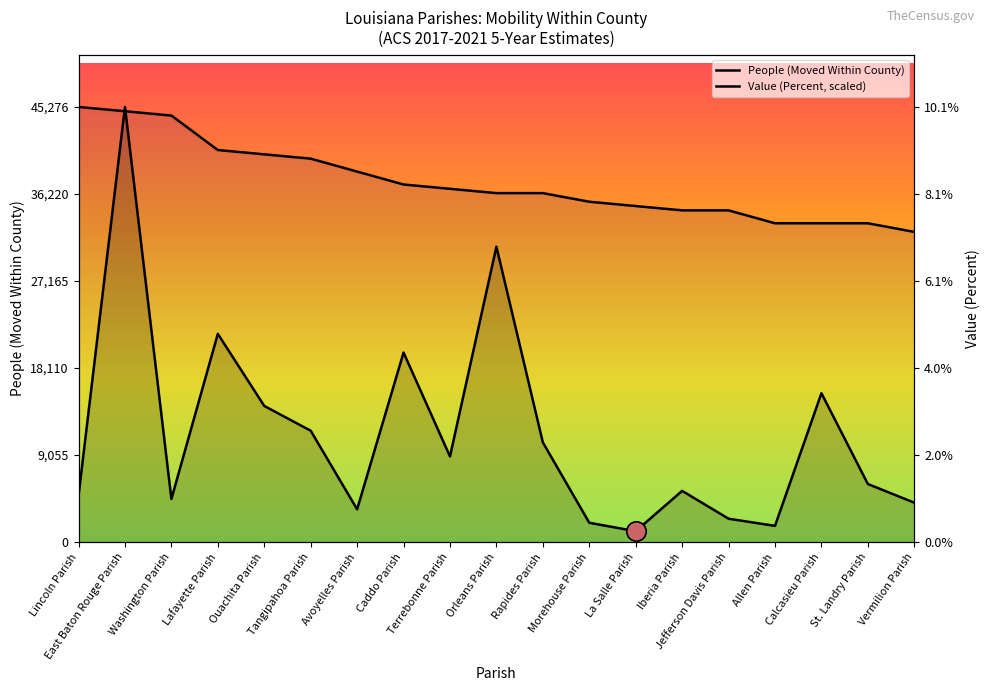

Reading right to left, transcribe all the data shown in this chart.

People (Moved Within County): 4106.0	6049.0	15495.0	1696.0	2439.0	5335.0	1137.0	2017.0	10381.0	30741.0	8919.0	19723.0	3416.0	11593.0	14169.0	21670.0	4489.0	45276.0	4828.0
Value (Percent, scaled): 32276.0	33172.5	33172.5	33172.5	34517.3	34517.3	34965.6	35413.9	36310.5	36310.5	36758.7	37207.0	38551.8	39896.7	40345.0	40793.2	44379.4	44827.7	45276.0